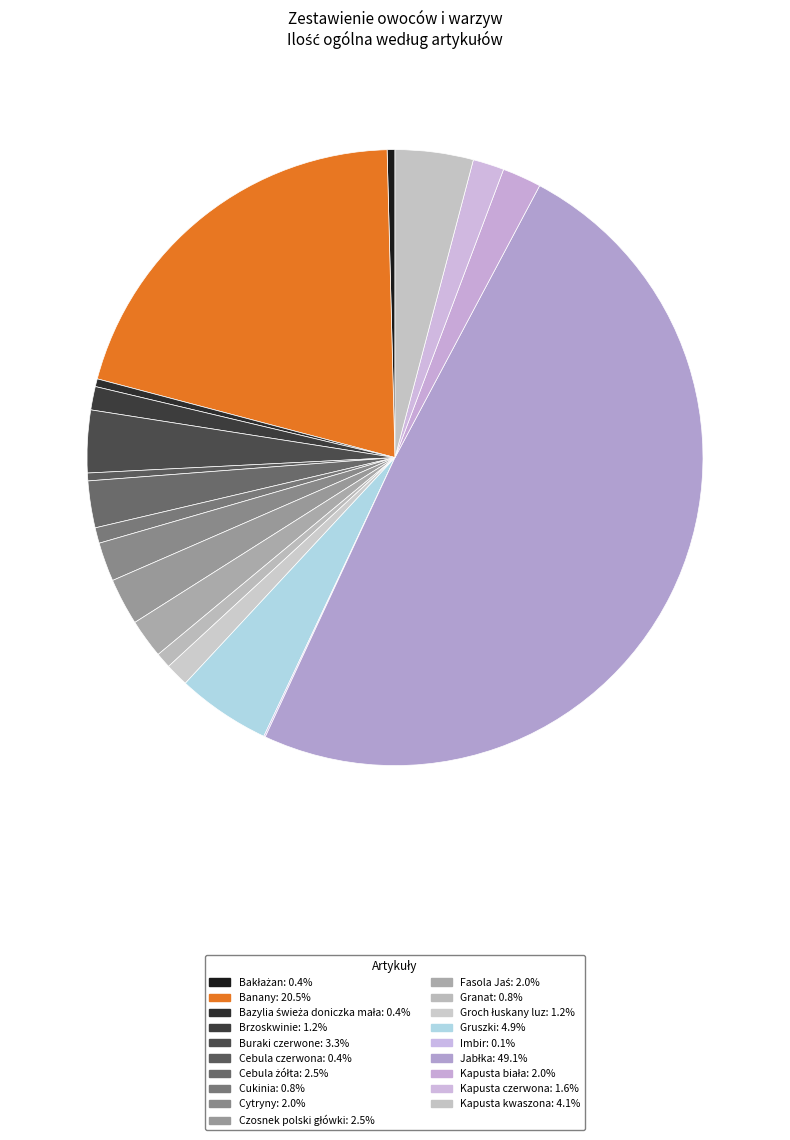

Do Cukinia and Cytryny together represent more than half of the pie?

No